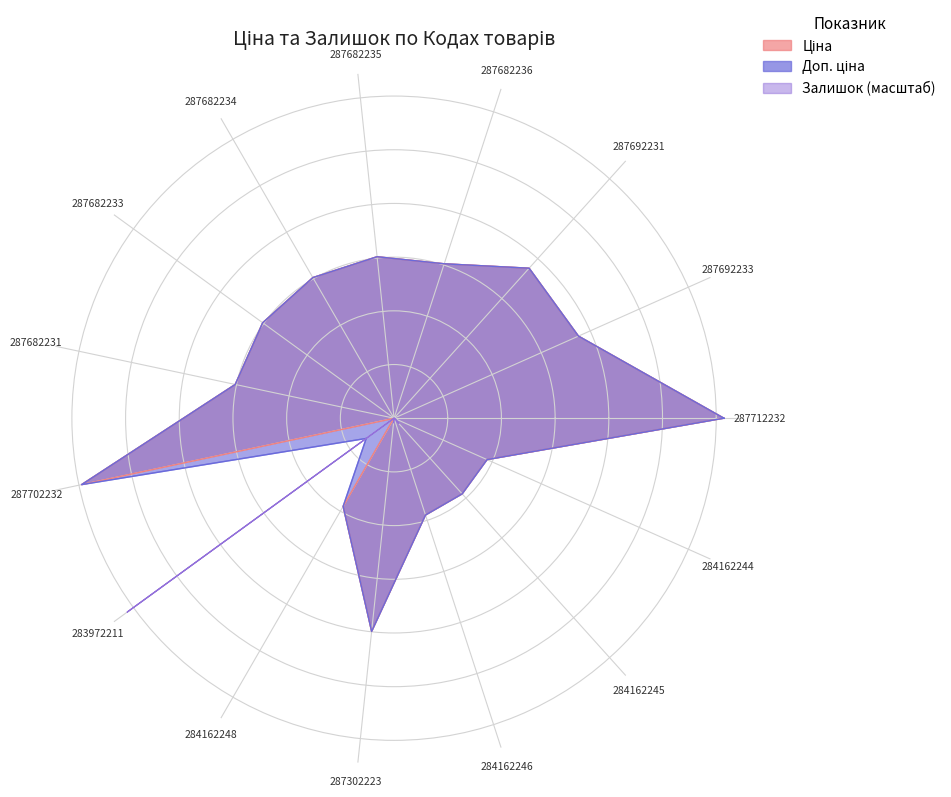

At which category does the chart reach its peak across all series?

287712232